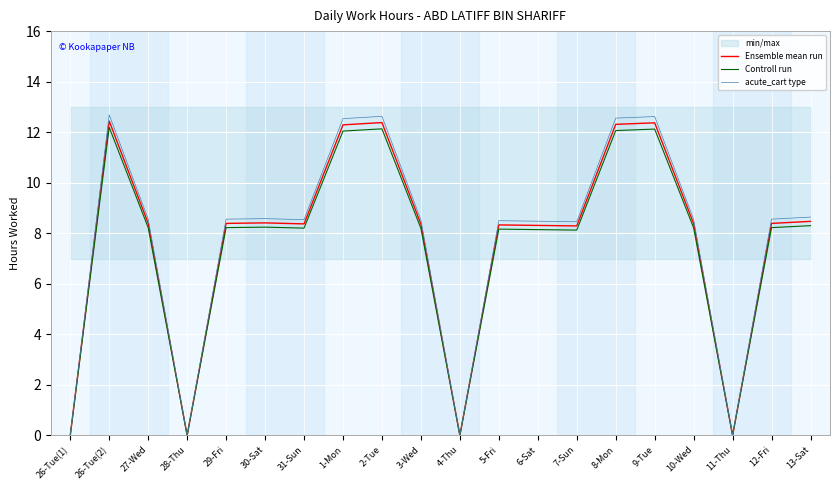

True or false: acute_cart type and Controll run intersect in this chart.

False